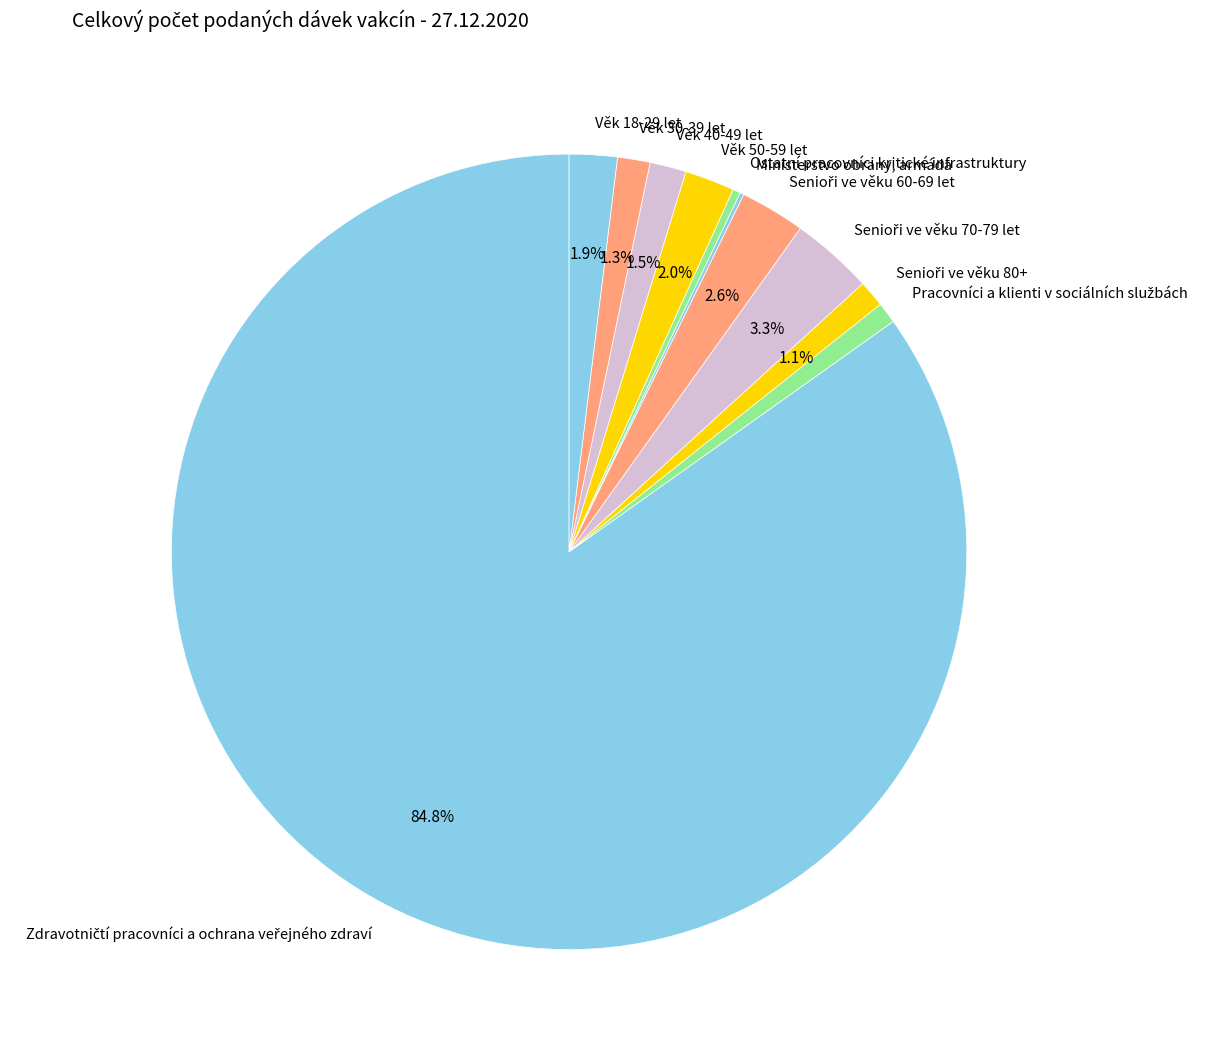

Is there any slice that represents more than half of the pie?

Yes